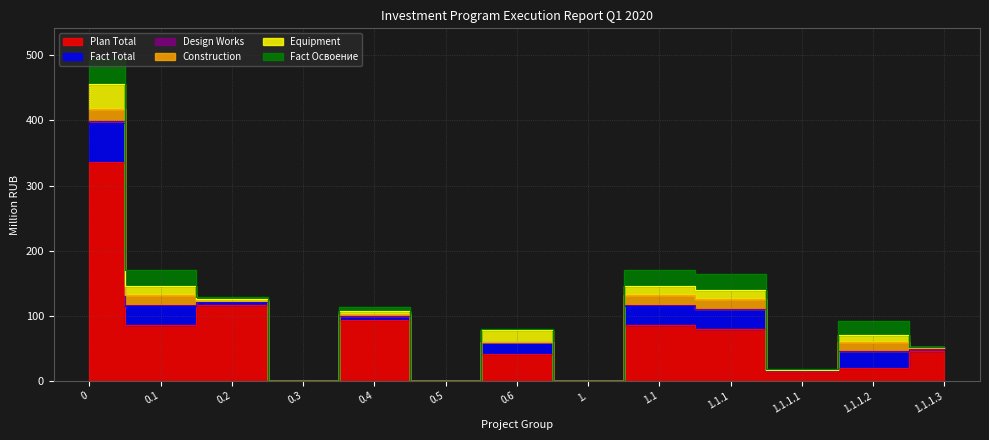

True or false: Fact Total has more than 0 interior local peaks.

True